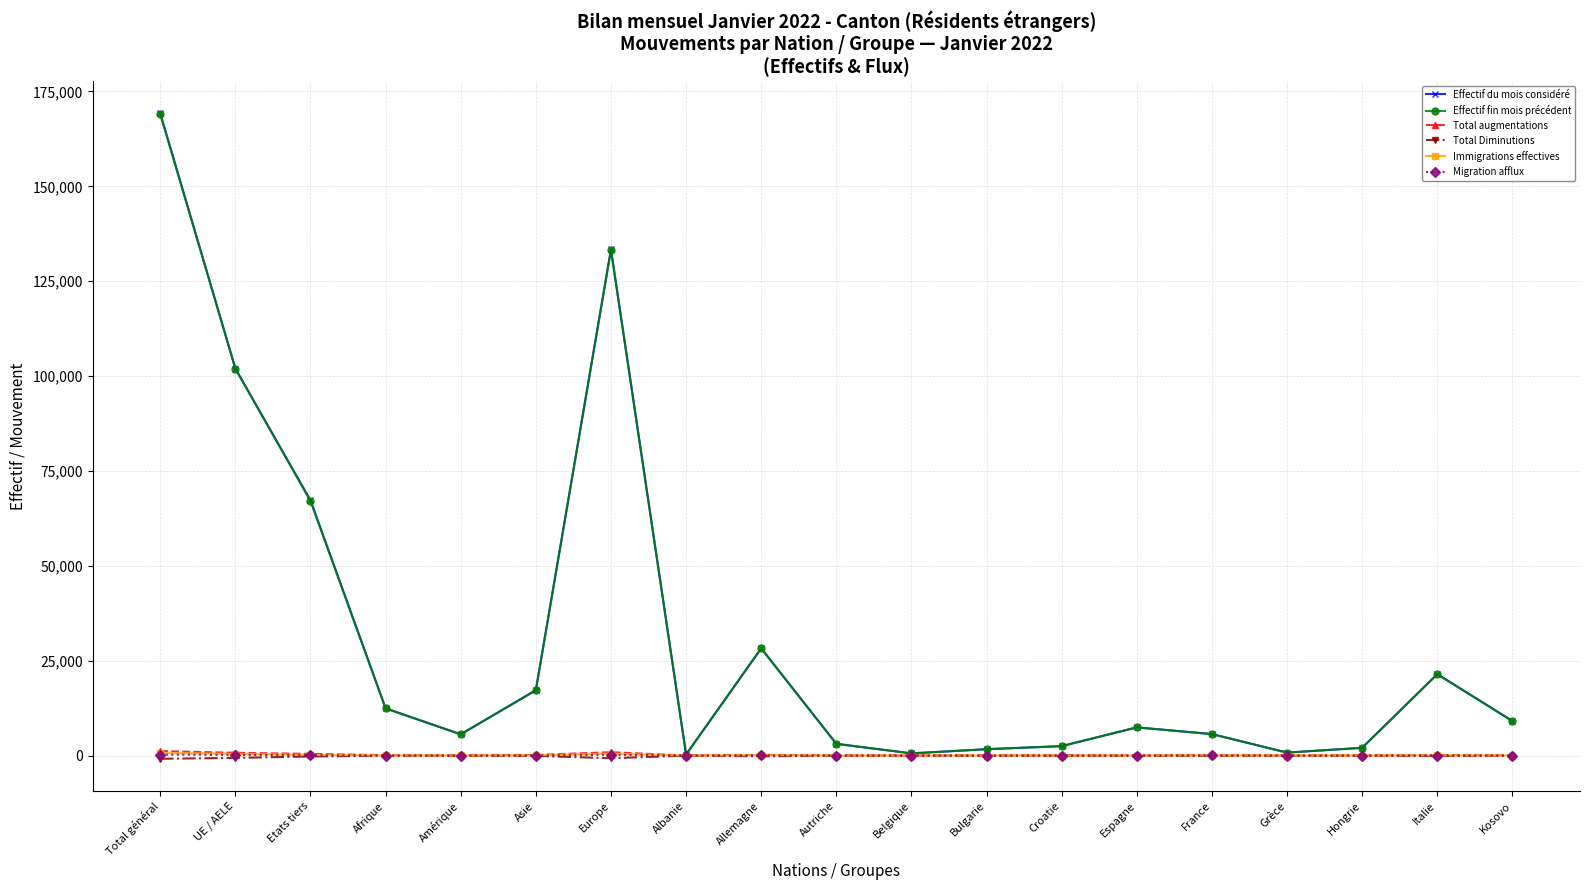

What are all the series names shown in the legend?

Effectif du mois considéré, Effectif fin mois précédent, Total augmentations, Total Diminutions, Immigrations effectives, Migration afflux